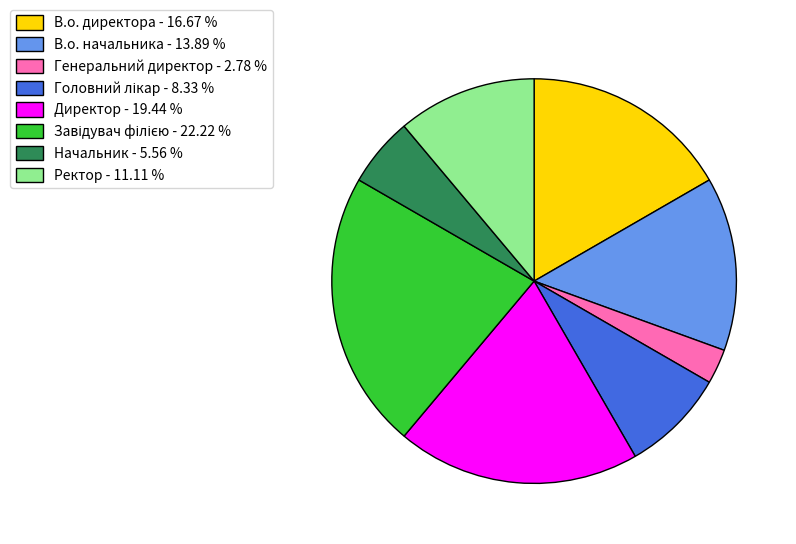

Which has a higher value, Директор - 19.44 % or В.о. директора - 16.67 %?

Директор - 19.44 %